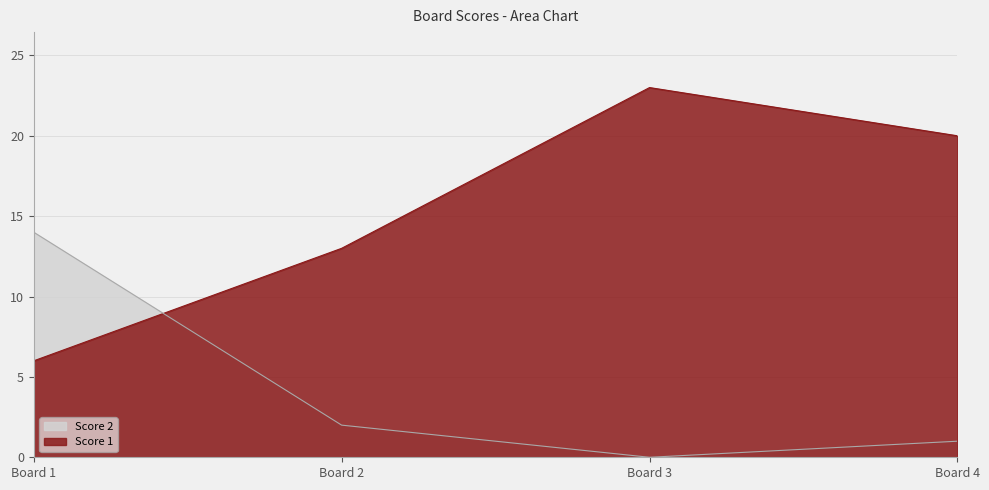

Between Board 2 and Board 4, which series saw the biggest shift?

Score 1